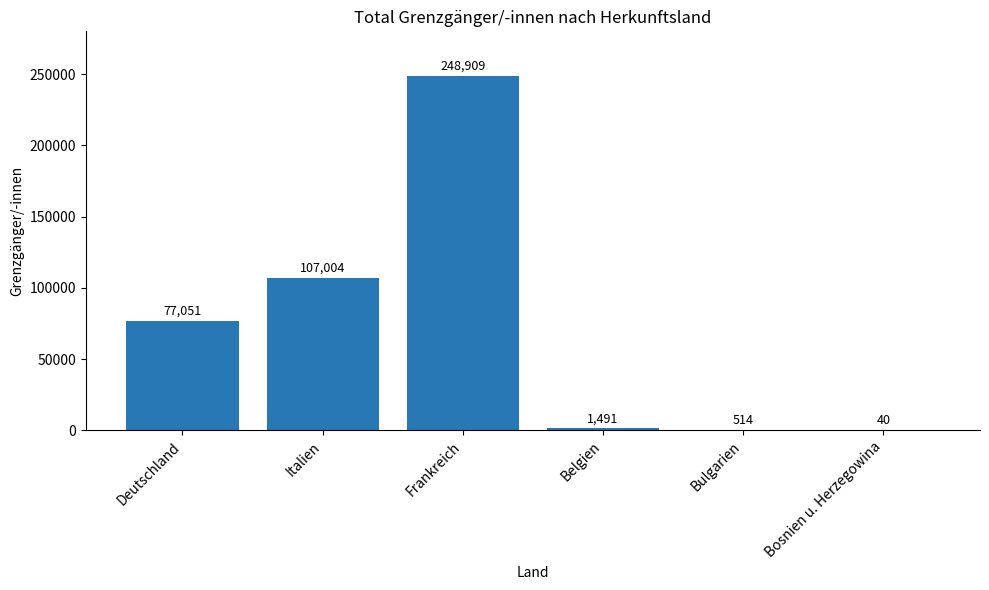

What is the average value?

72502